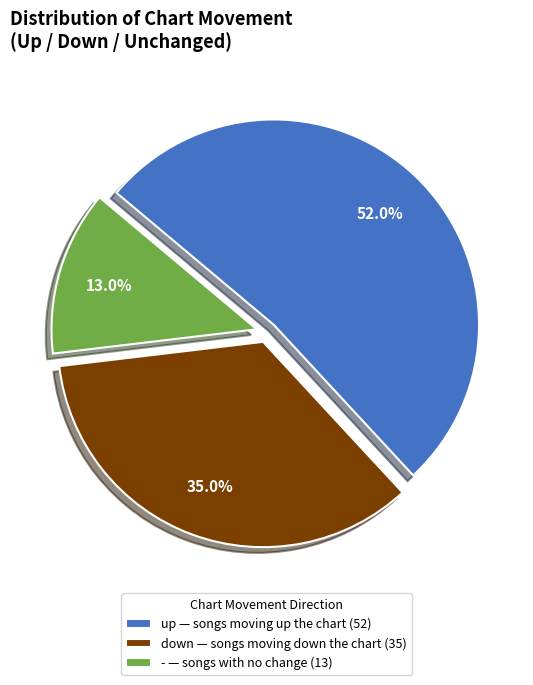

Between up — songs moving up the chart (52) and - — songs with no change (13), which is larger?

up — songs moving up the chart (52)